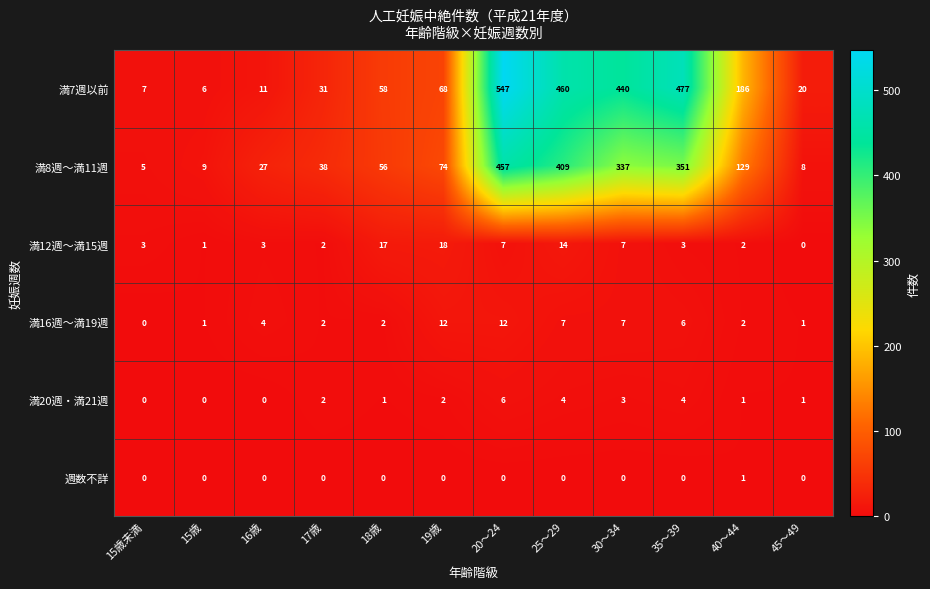

Which category has the highest value across all series?

20～24